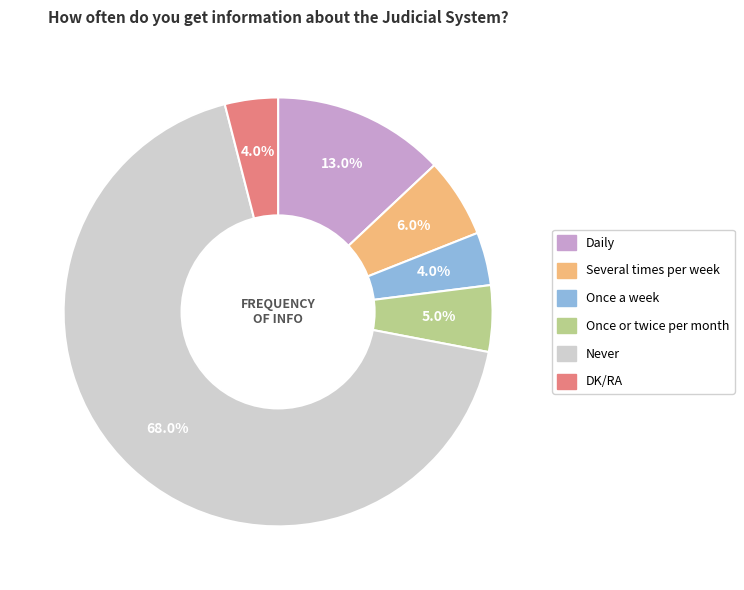

True or false: Once or twice per month accounts for 5% of the total.

True